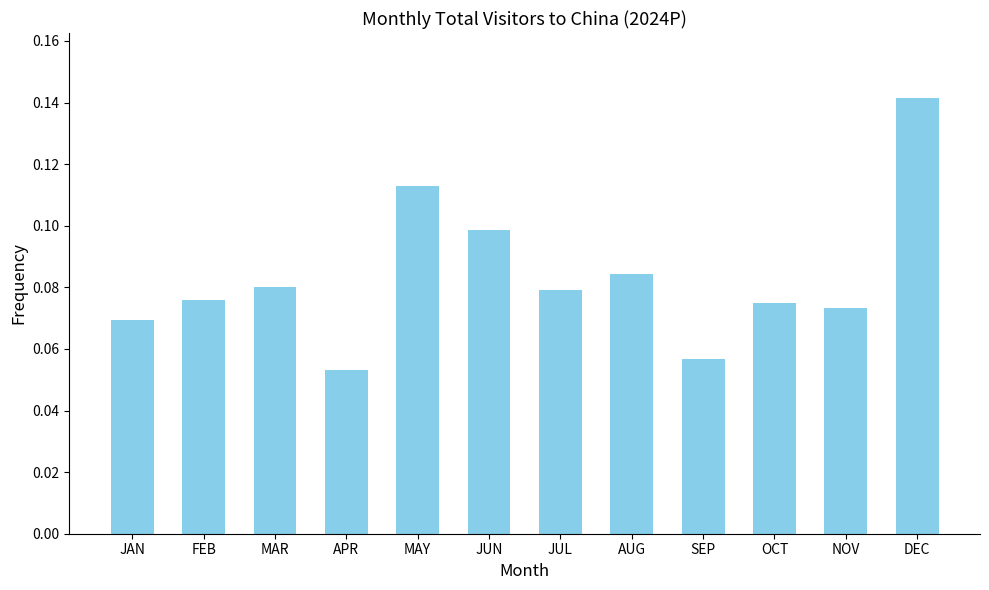

What position from the right is APR?

9